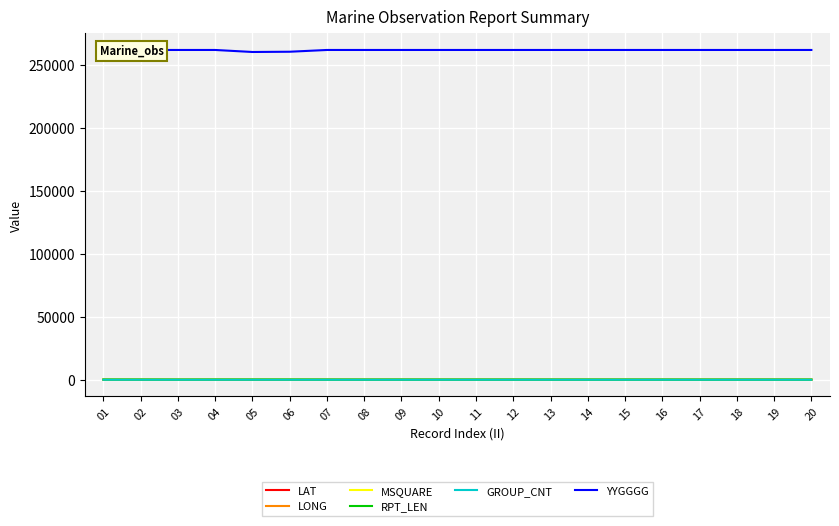

What is the difference between the LONG values at 01 and 12?

65.1